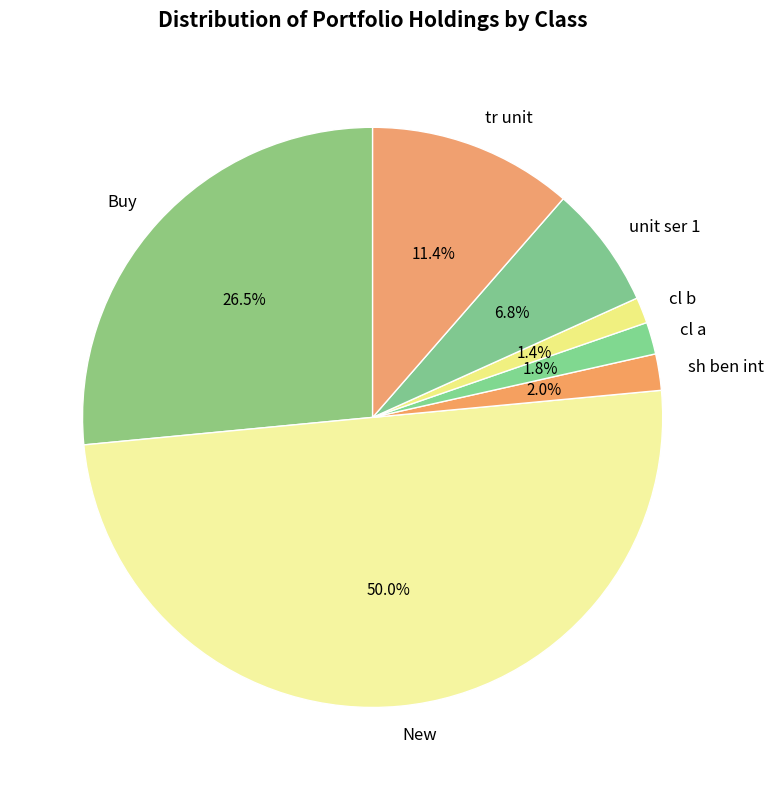

What portion of the pie excludes cl a?

98.2%